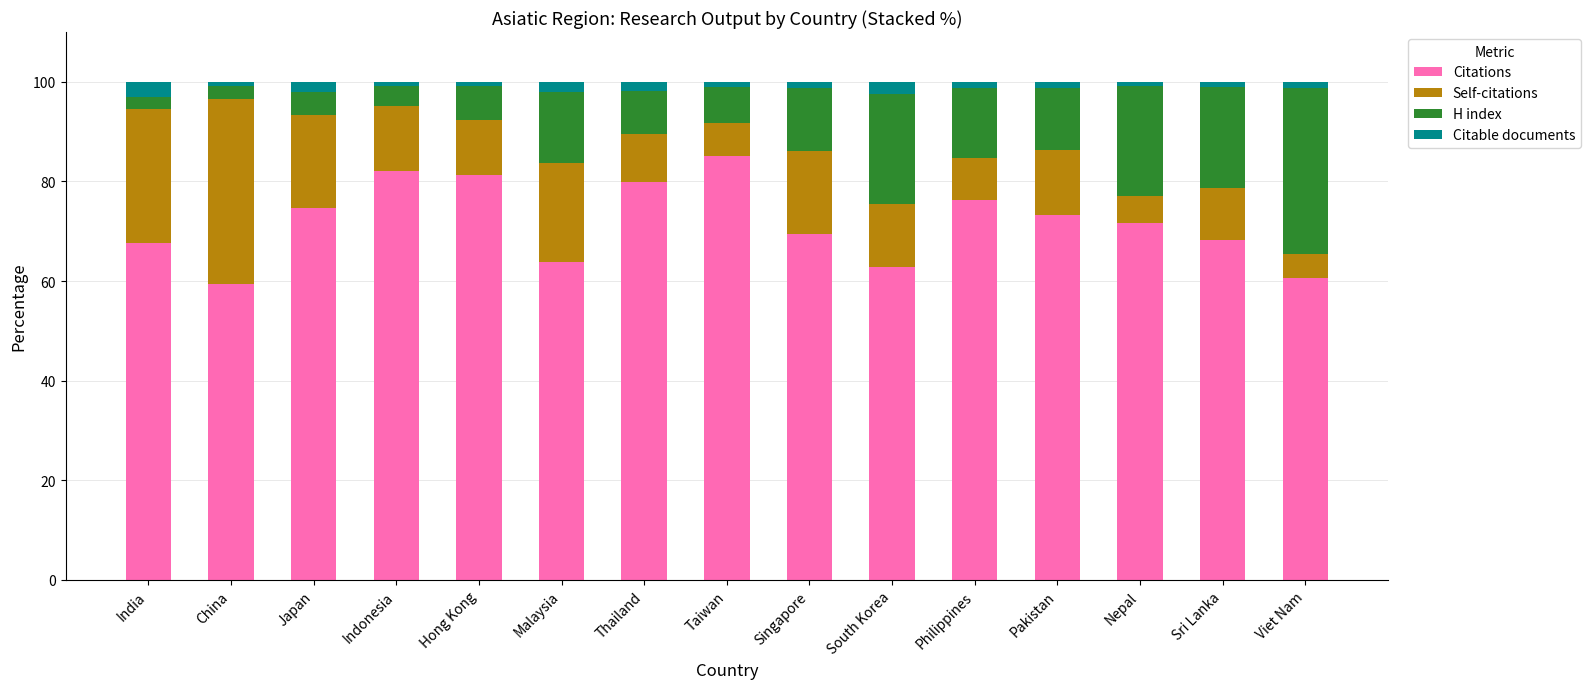

The Citations series shows 89.0 at India. True or false?

False